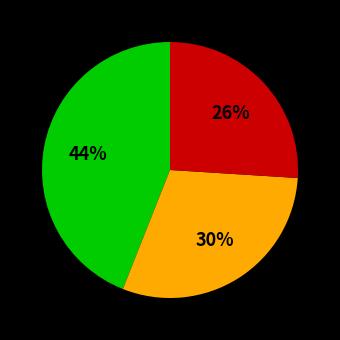

To the nearest percent, what is the difference between the largest and smallest slice percentages?

18%